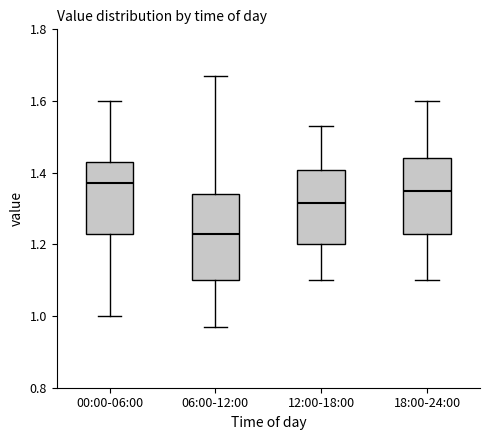

Where is the upper edge of the box for 06:00-12:00 on the y-axis? The values are not printed on the chart, so give them approximately, as read against the axis.

1.34